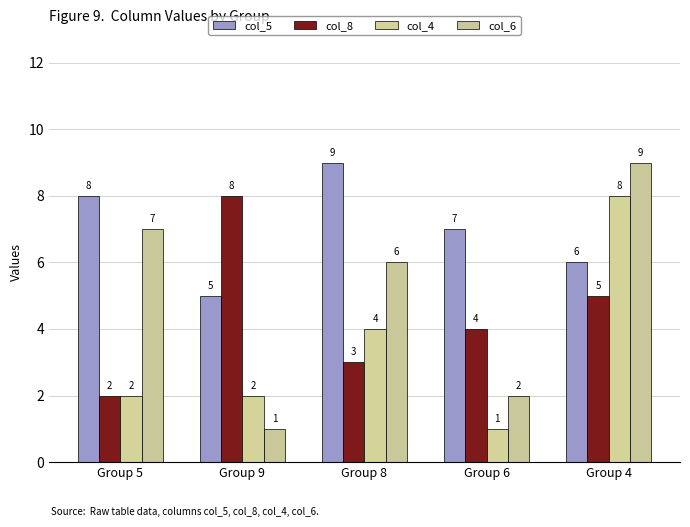

What is the difference between the col_8 values at Group 8 and Group 6?

1